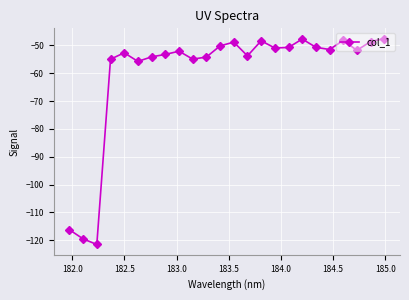

What is the value of the 1st point from the left?

-116.2